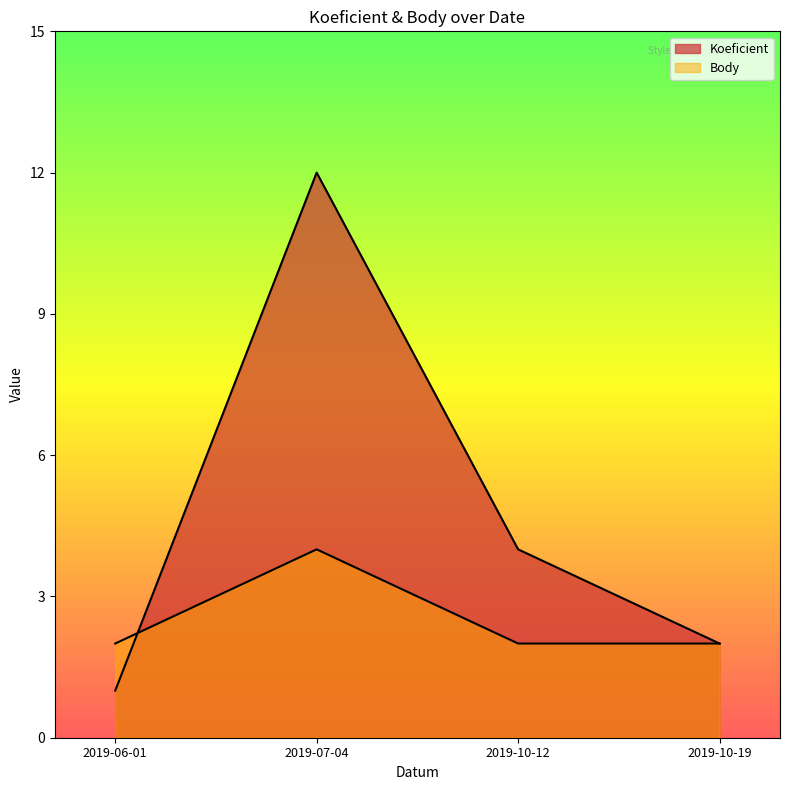

Reading right to left, list all the values displayed in this chart.

Koeficient: 2019-10-19=2	2019-10-12=4	2019-07-04=12	2019-06-01=1
Body: 2019-10-19=2	2019-10-12=2	2019-07-04=4	2019-06-01=2